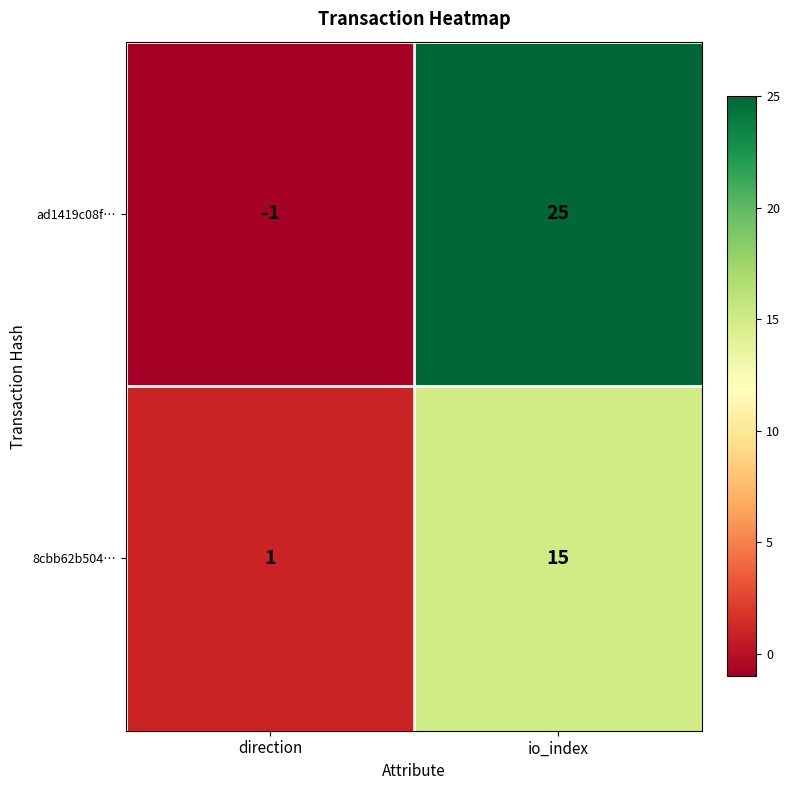

Which series has the widest spread of values?

ad1419c08f…